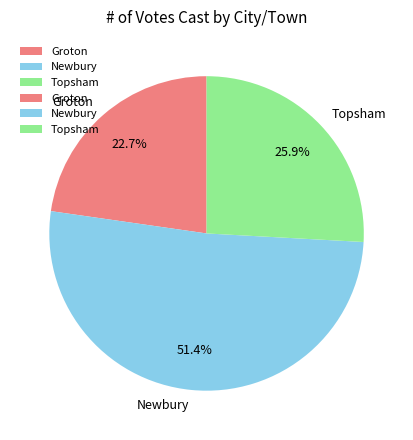

Rank the categories by value from lowest to highest.

Groton, Topsham, Newbury